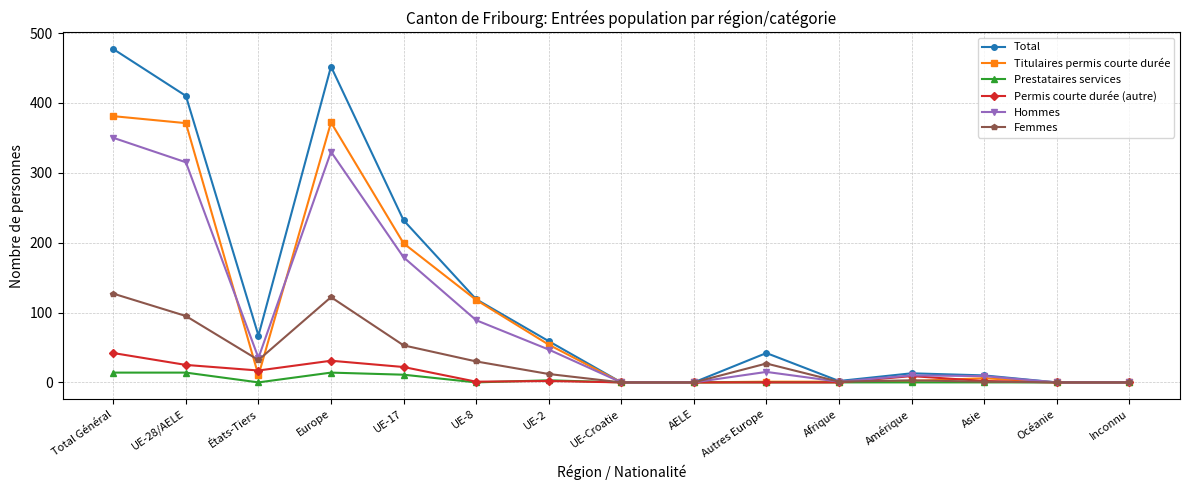

Rank the series by their maximum value, from lowest to highest.

Prestataires services, Permis courte durée (autre), Femmes, Hommes, Titulaires permis courte durée, Total